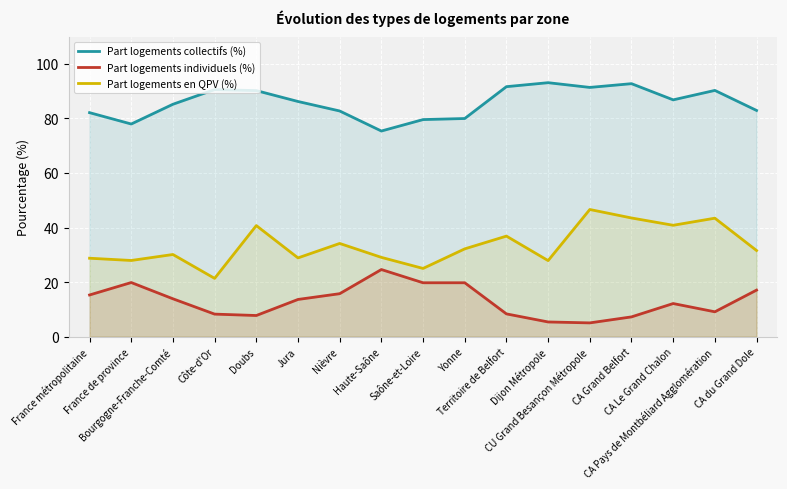

Reading right to left, transcribe all the data shown in this chart.

Part logements collectifs (%): CA du Grand Dole=82.9	CA Pays de Montbéliard Agglomération=90.3	CA Le Grand Chalon=86.8	CA Grand Belfort=92.7	CU Grand Besançon Métropole=91.4	Dijon Métropole=93.1	Territoire de Belfort=91.6	Yonne=80.0	Saône-et-Loire=79.6	Haute-Saône=75.4	Nièvre=82.7	Jura=86.2	Doubs=90.2	Côte-d'Or=90.6	Bourgogne-Franche-Comté=85.2	France de province=78.0	France métropolitaine=82.1
Part logements individuels (%): CA du Grand Dole=17.1	CA Pays de Montbéliard Agglomération=9.1	CA Le Grand Chalon=12.1	CA Grand Belfort=7.3	CU Grand Besançon Métropole=5.1	Dijon Métropole=5.4	Territoire de Belfort=8.4	Yonne=19.8	Saône-et-Loire=19.8	Haute-Saône=24.6	Nièvre=15.8	Jura=13.6	Doubs=7.8	Côte-d'Or=8.3	Bourgogne-Franche-Comté=13.9	France de province=19.8	France métropolitaine=15.3
Part logements en QPV (%): CA du Grand Dole=31.6	CA Pays de Montbéliard Agglomération=43.4	CA Le Grand Chalon=40.8	CA Grand Belfort=43.5	CU Grand Besançon Métropole=46.6	Dijon Métropole=27.9	Territoire de Belfort=36.9	Yonne=32.2	Saône-et-Loire=25.0	Haute-Saône=29.1	Nièvre=34.2	Jura=28.9	Doubs=40.7	Côte-d'Or=21.4	Bourgogne-Franche-Comté=30.1	France de province=27.9	France métropolitaine=28.8